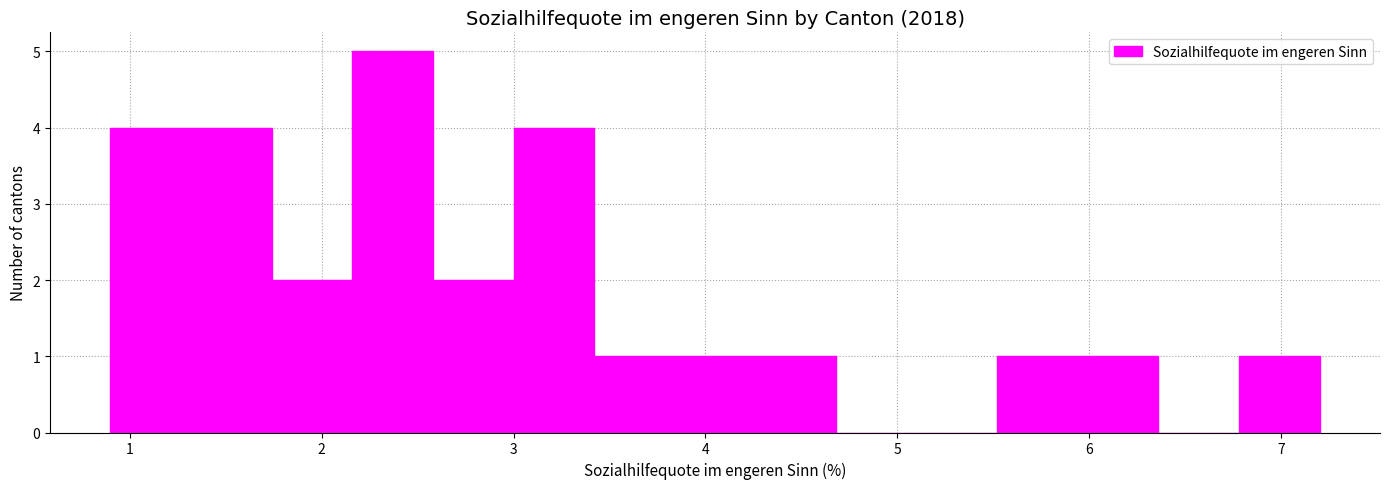

How tall is the bar that spans 3.84 to 4.26 on the x-axis? Neither the bar edges nor the heights are printed on the chart, so give them approximately, as read against the axes.

1